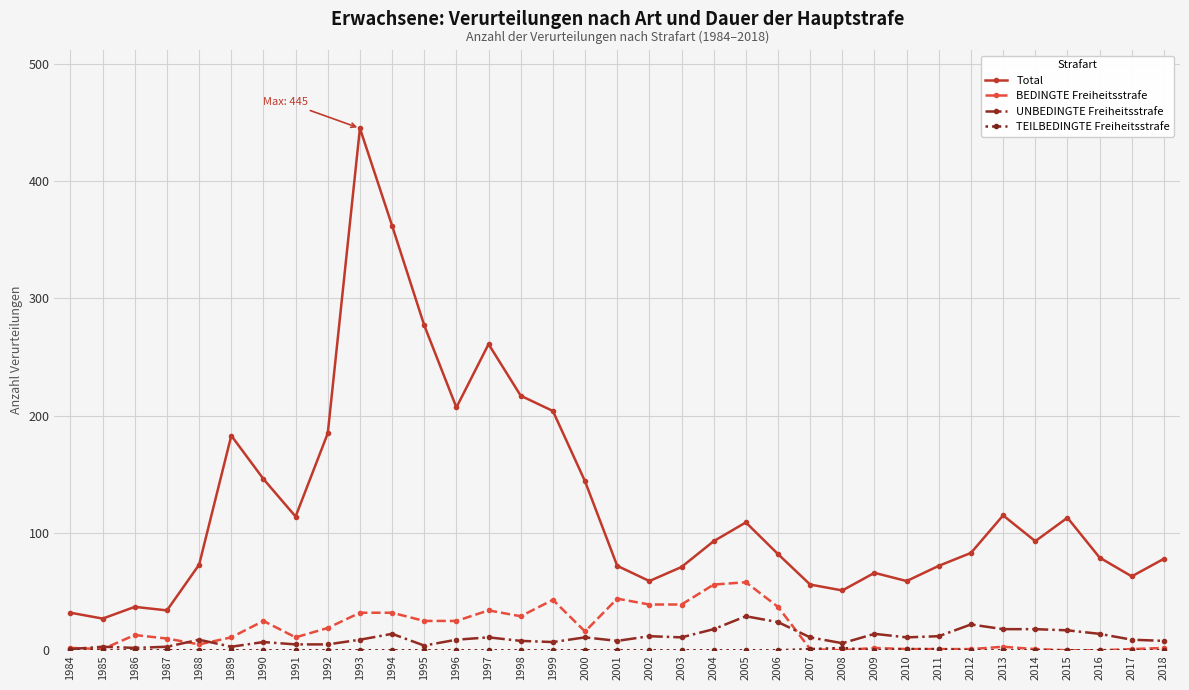

What is the difference between the Total values at 1986 and 1993?

408